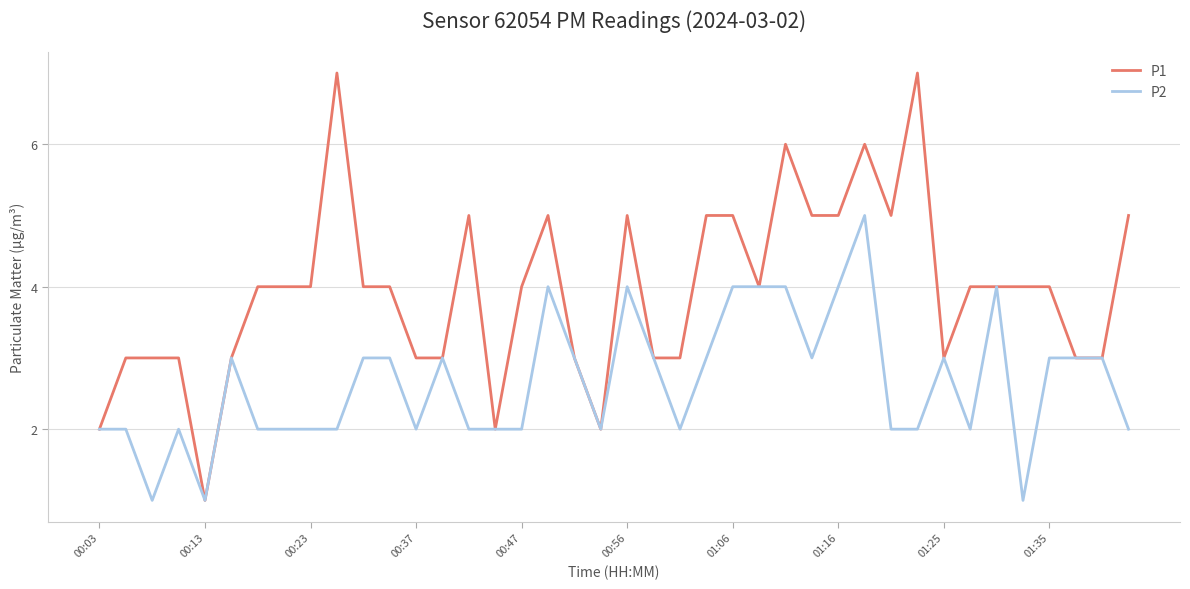

List the series in order of their peak value, lowest first.

P2, P1